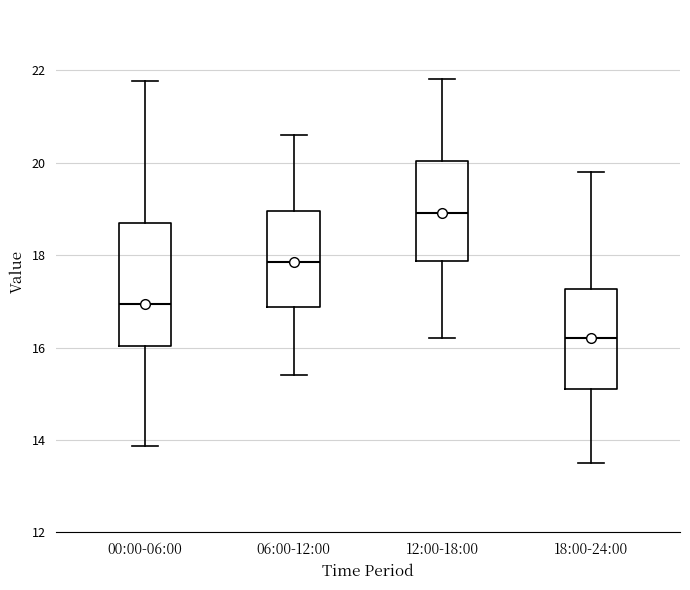

Which box has the highest median line?

12:00-18:00